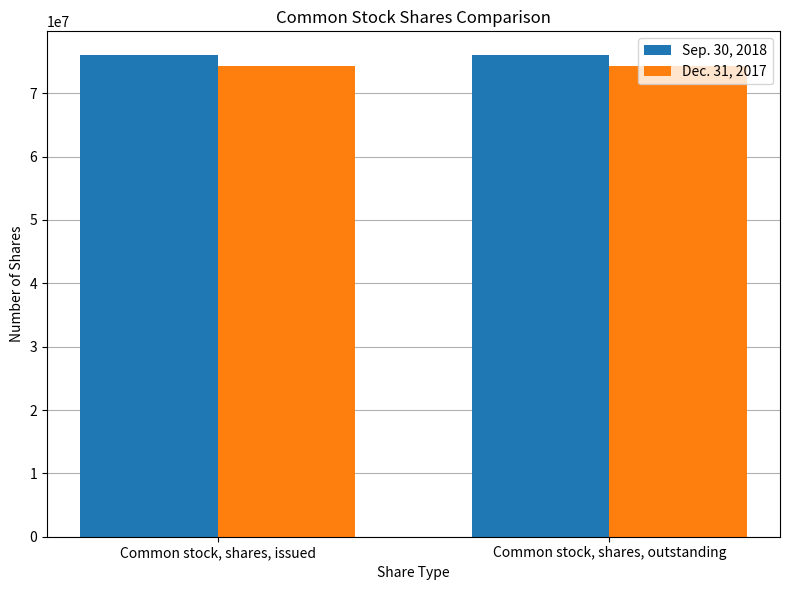

Rank the series by their maximum value, from lowest to highest.

Dec. 31, 2017, Sep. 30, 2018